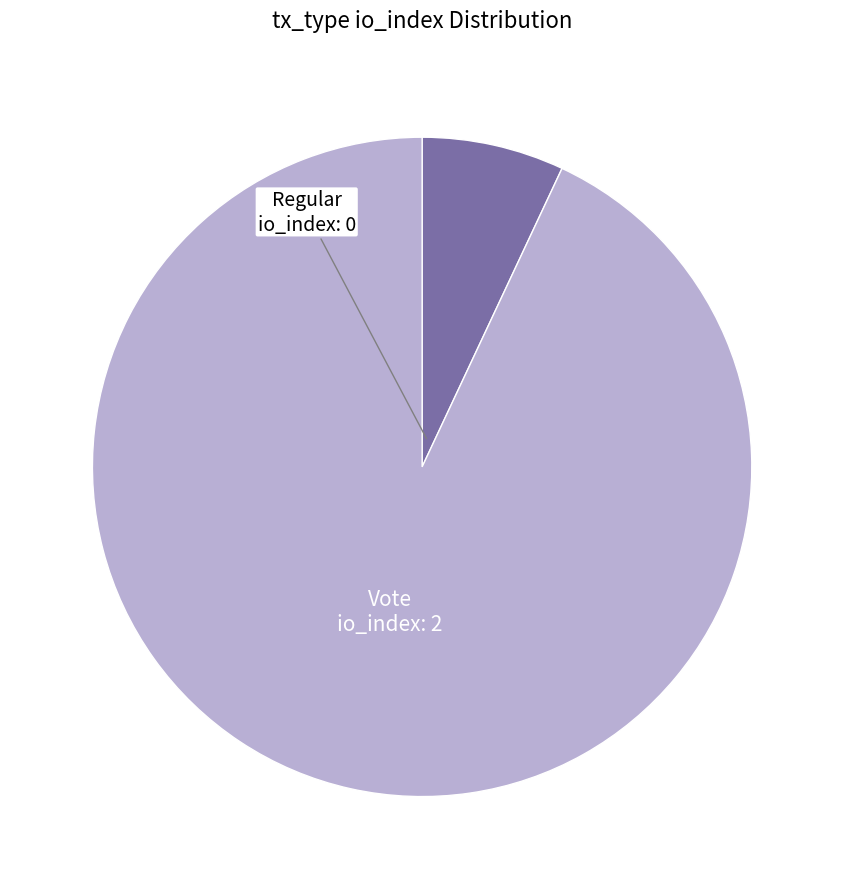

Is there a majority slice in this chart?

Yes